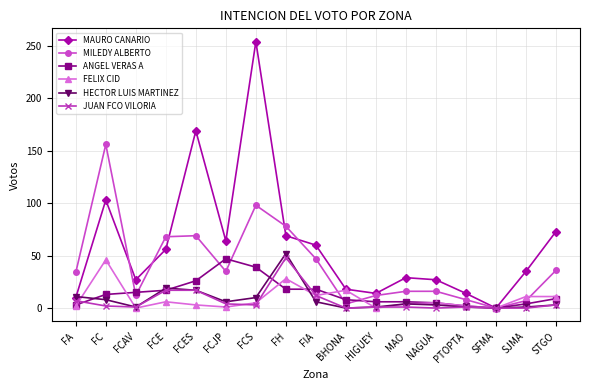

At which category is the sum across all series the highest?

FCS